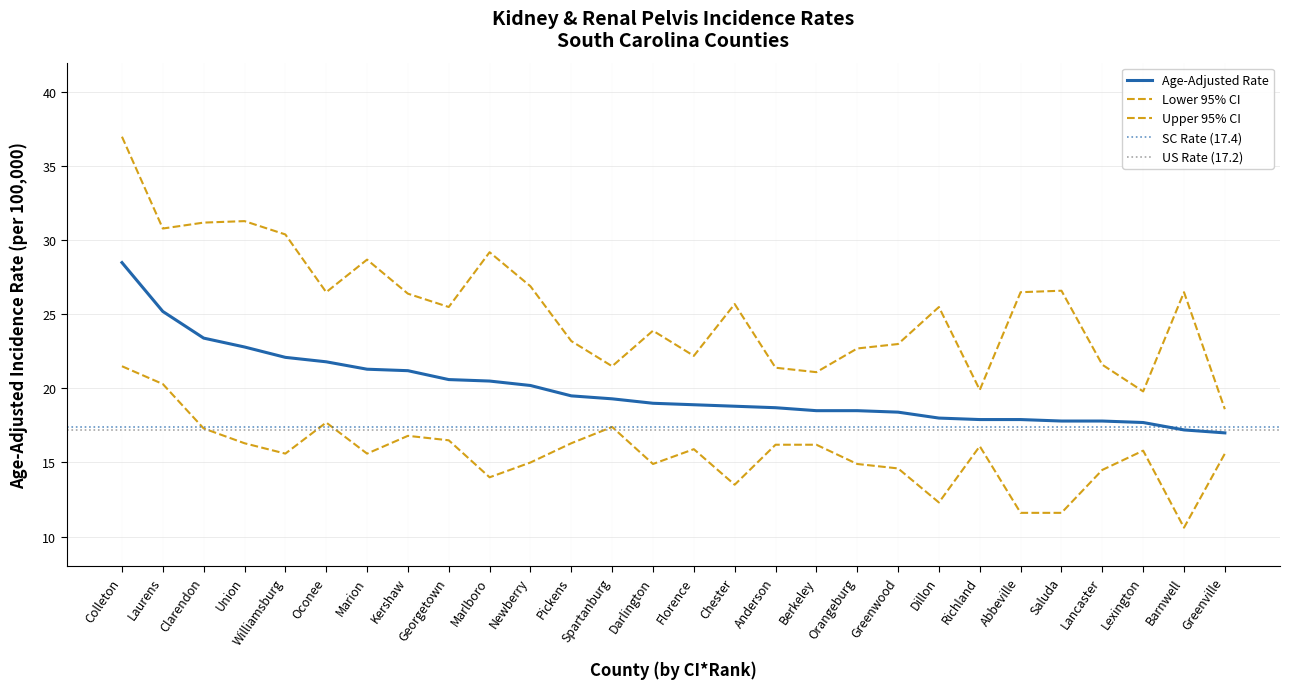

What is the value of the Upper 95% CI point at the 15th from the left?

22.2